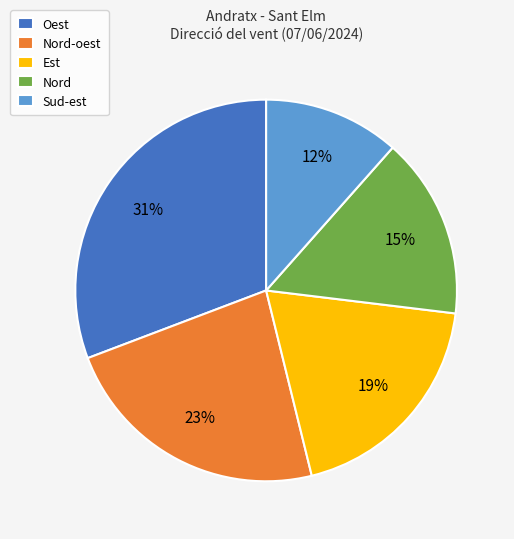

What is the largest slice in the pie chart?

Oest